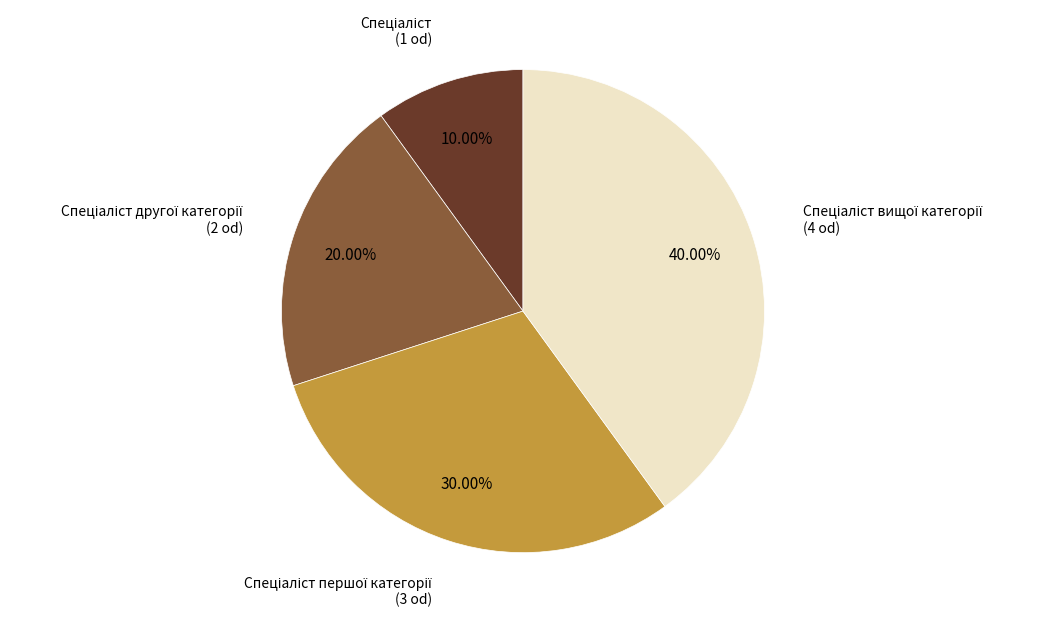

Does any single category account for the majority?

No